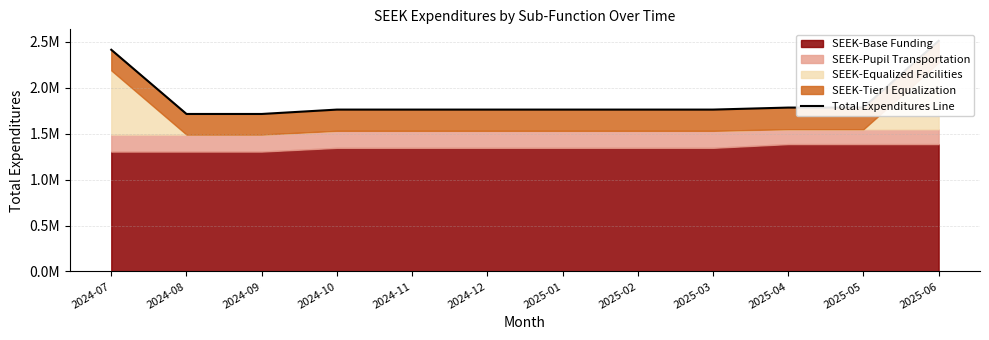

What position from the right is 2025-04?

3